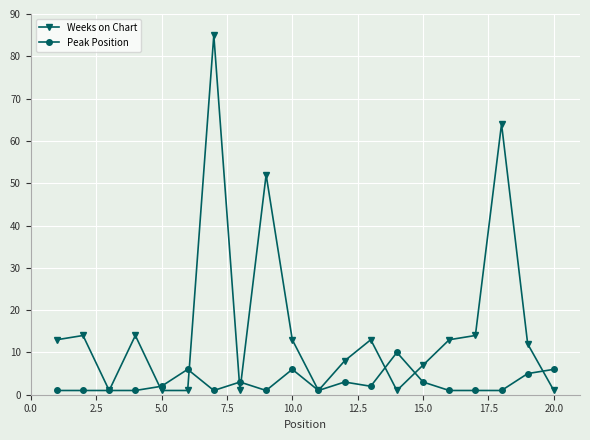

True or false: Peak Position has more than 0 points higher than both neighbors.

True